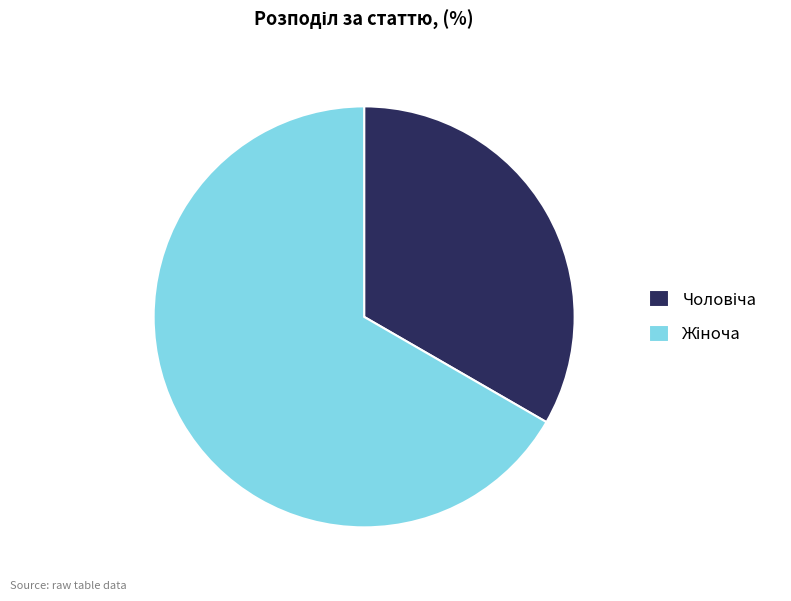

Is there any slice that represents more than half of the pie?

Yes